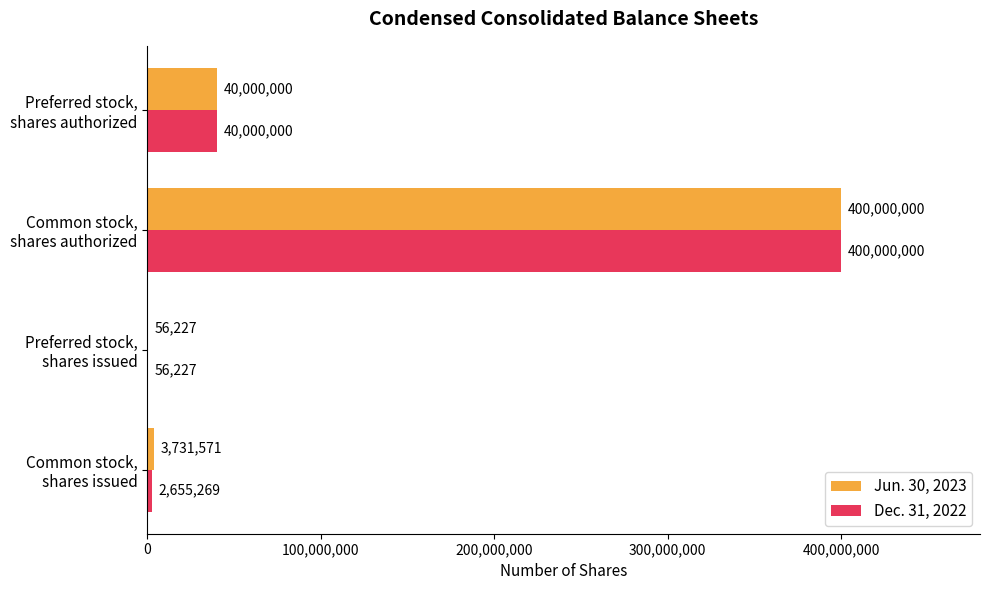

Count the number of data series in this chart.

2